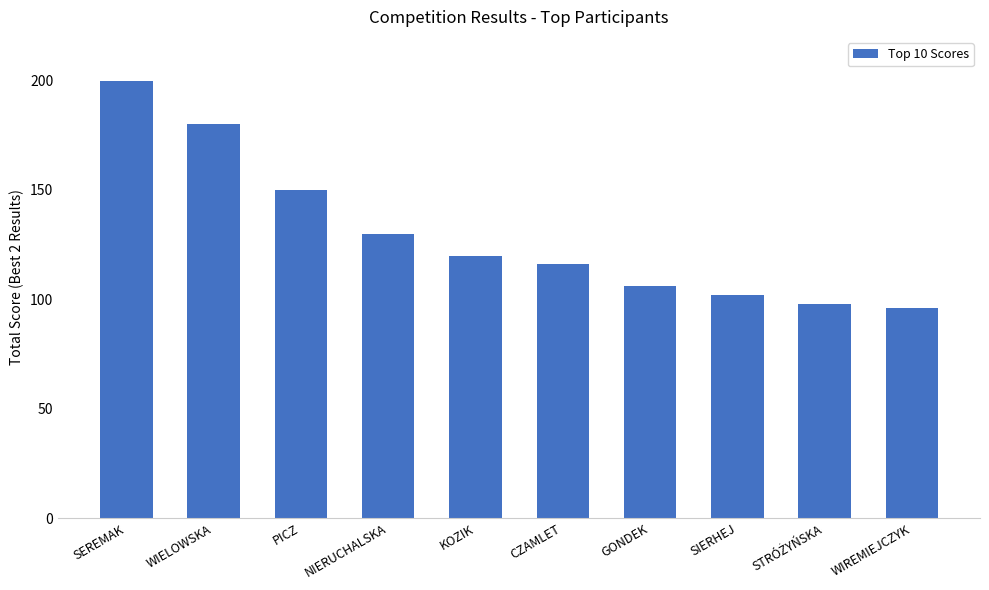

Which has a higher value, PICZ or CZAMLET?

PICZ